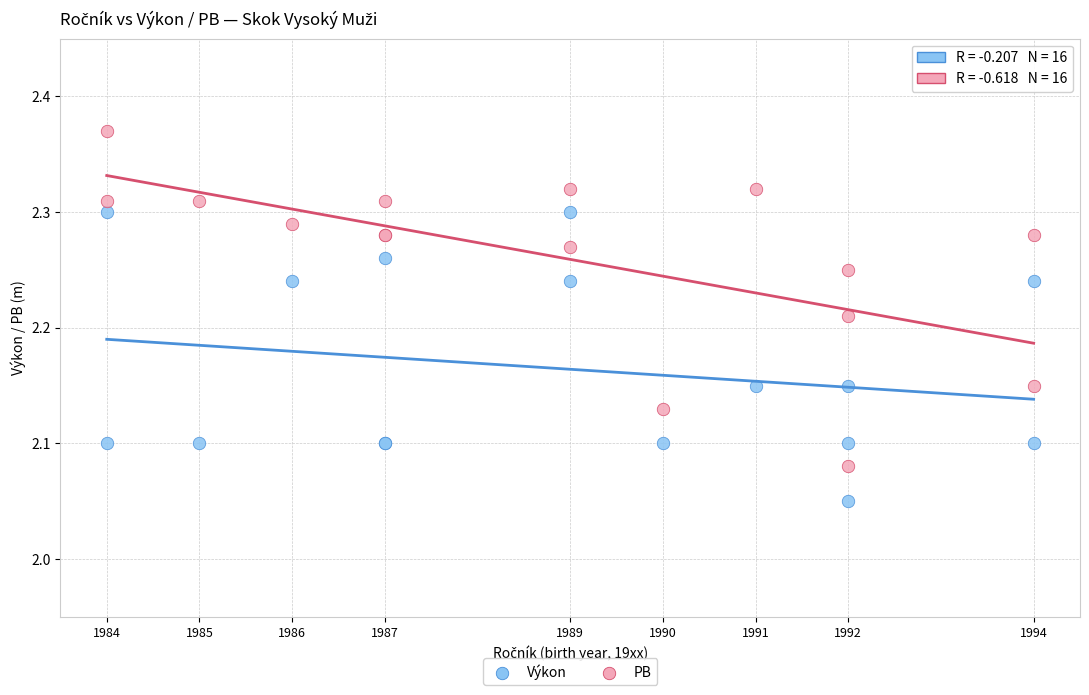

What are all the series names shown in the legend?

Výkon, PB